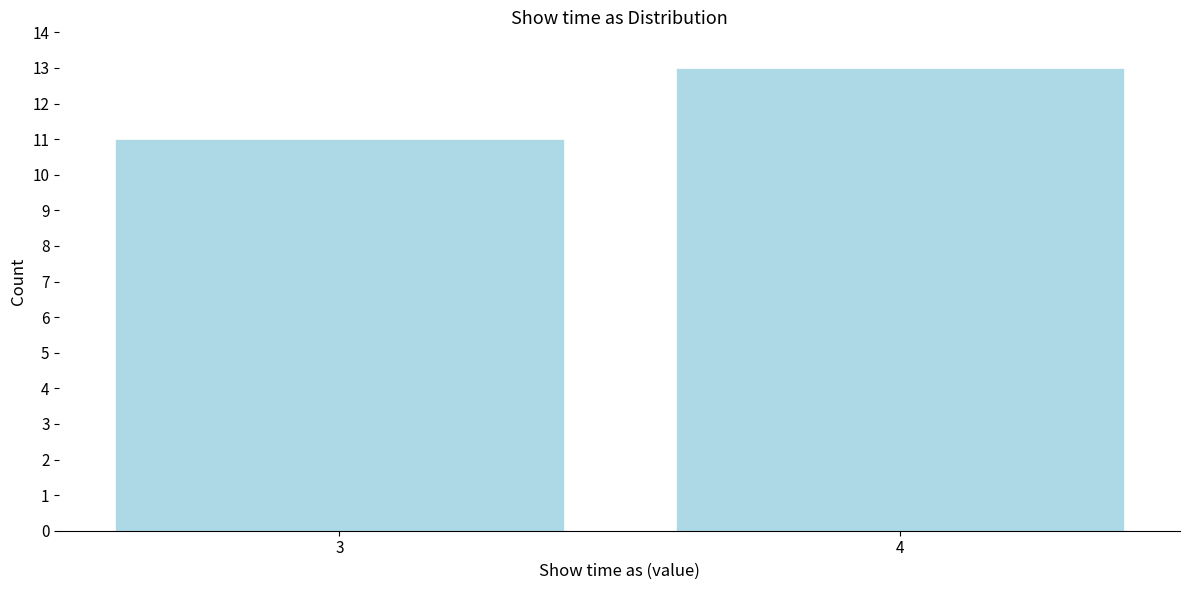

Reading right to left, list all the values displayed in this chart.

13	11